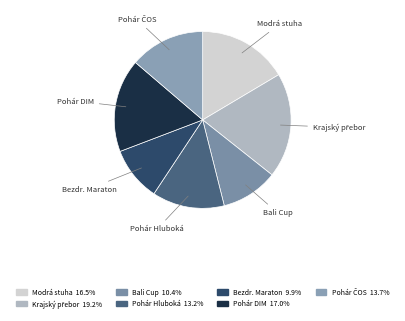

Approximately how many times larger is the value at Pohár Hluboká compared to Pohár DIM?

0.8